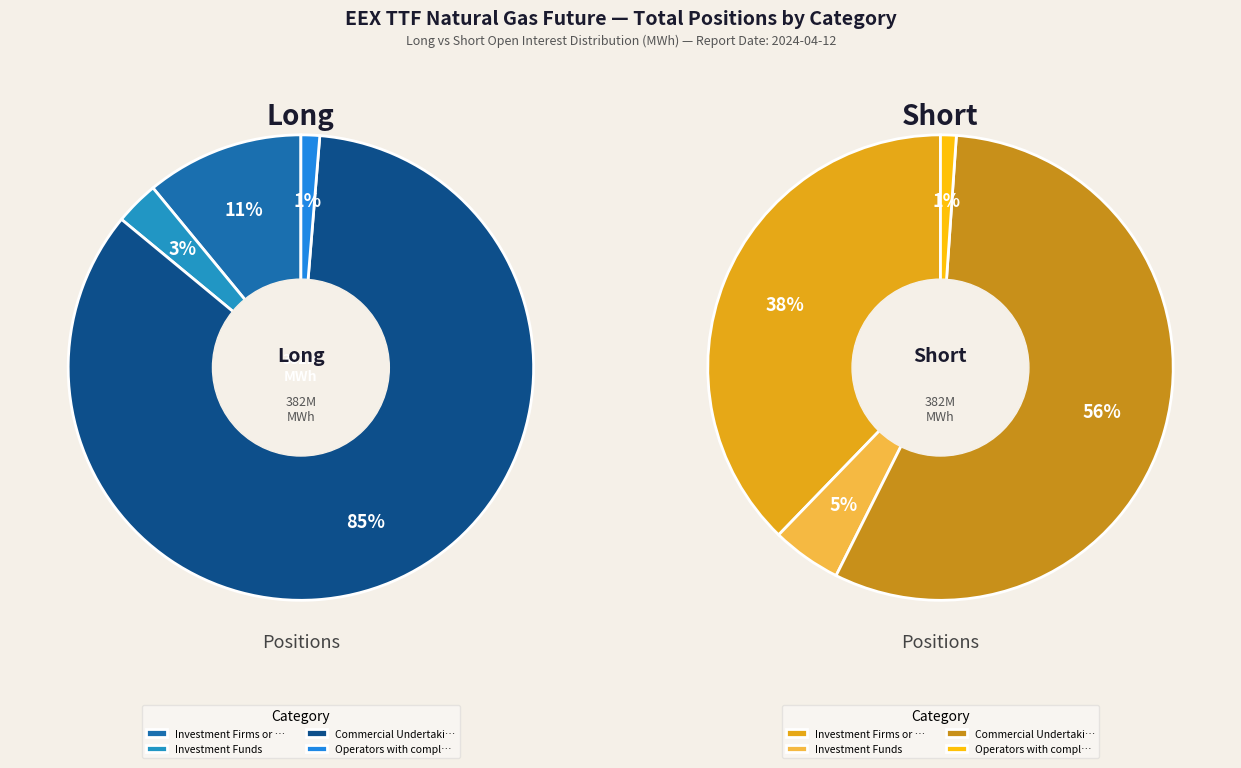

To the nearest percent, what portion does Investment Funds represent?

3%